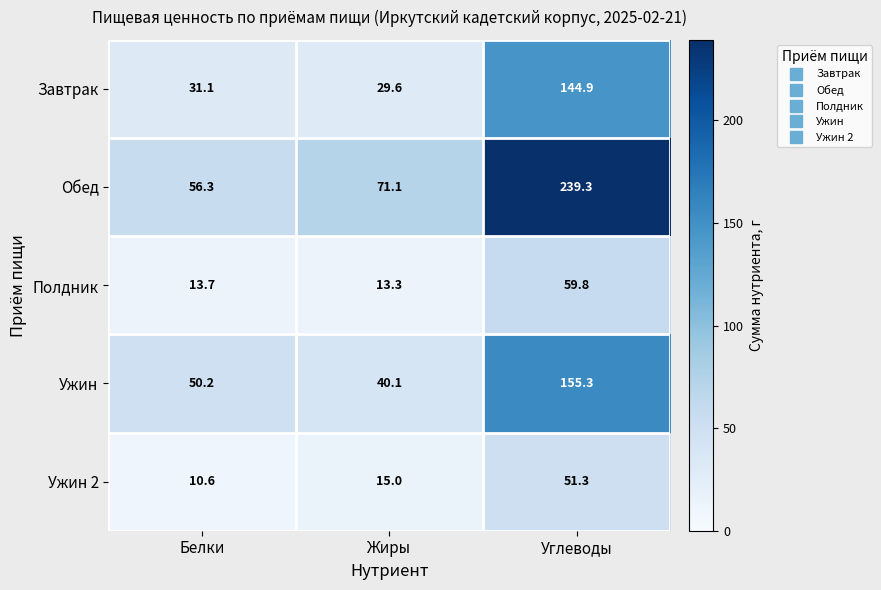

Rank the categories by Ужин value from highest to lowest.

Углеводы, Белки, Жиры